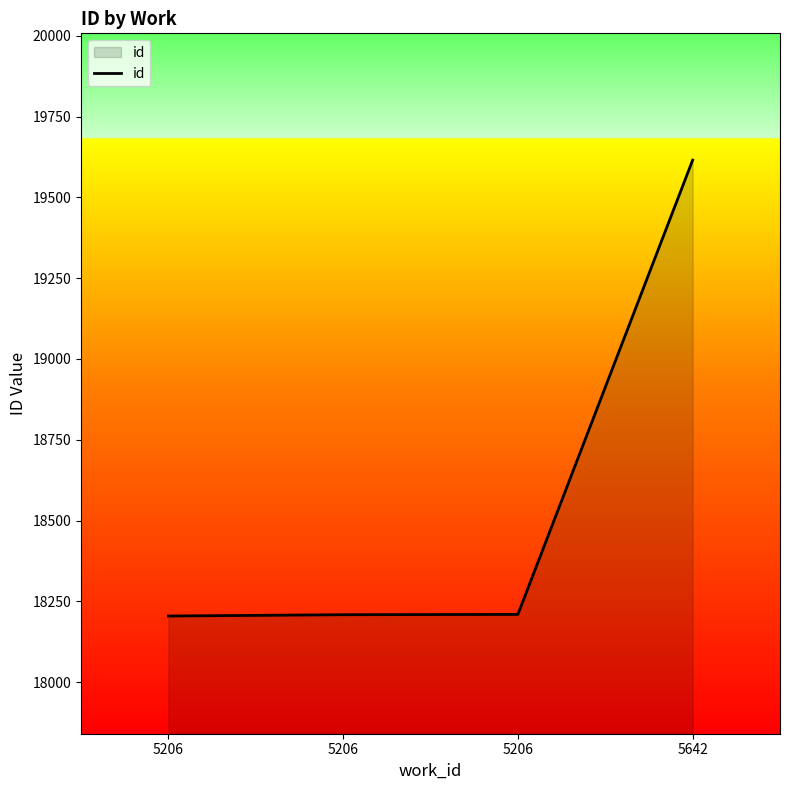

What is the value of the 1st point from the left?

18205